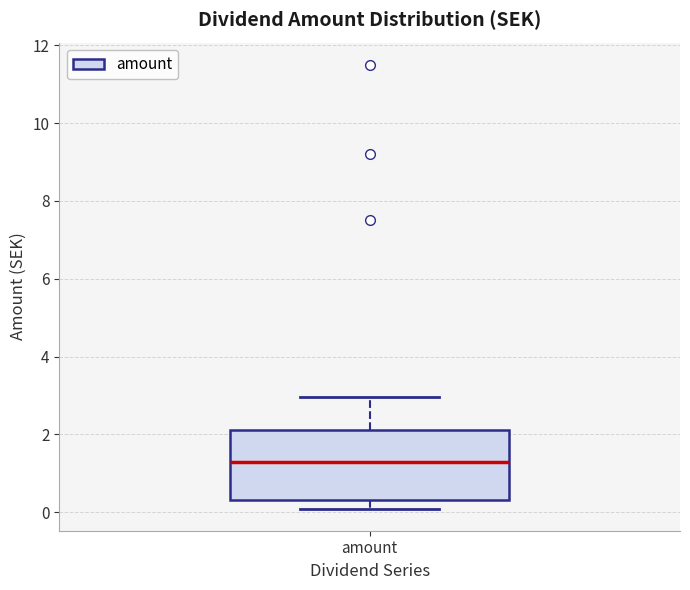

Transcribe this box plot: give where the median line is, the range the box spans, and where the two whiskers end, as read against the y-axis. The values are not printed on the chart, so give them approximately, as read against the axis.

median 1.4, box 0.4 to 2.2, whiskers 0.0 to 3.0